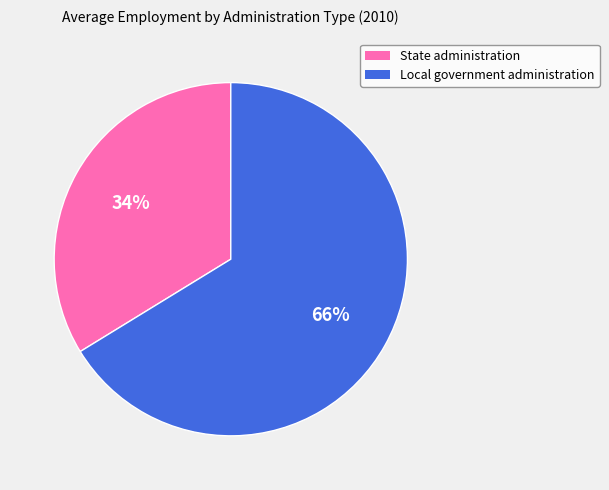

To the nearest percent, what portion does Local government administration represent?

66%